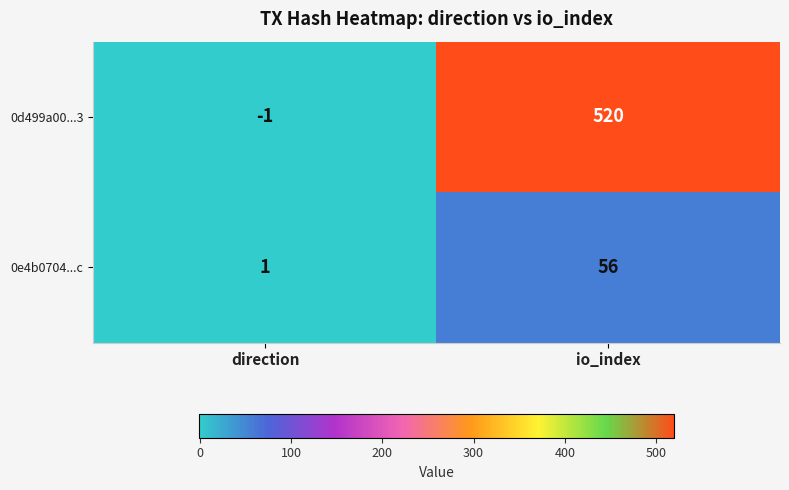

At how many categories does at least one series exceed 30?

1